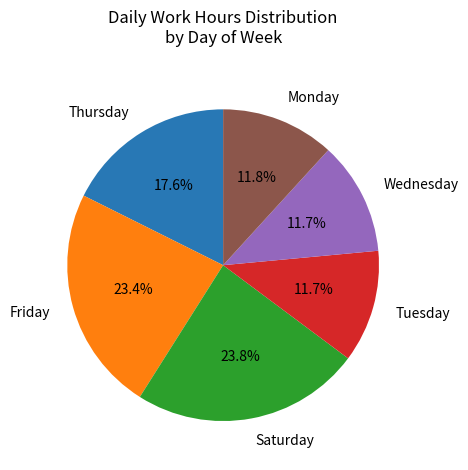

Approximately how many times larger is the value at Saturday compared to Friday?

1.0